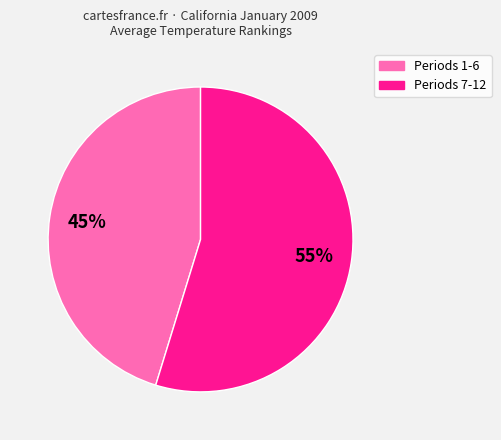

To the nearest percent, what is the average slice percentage?

50%